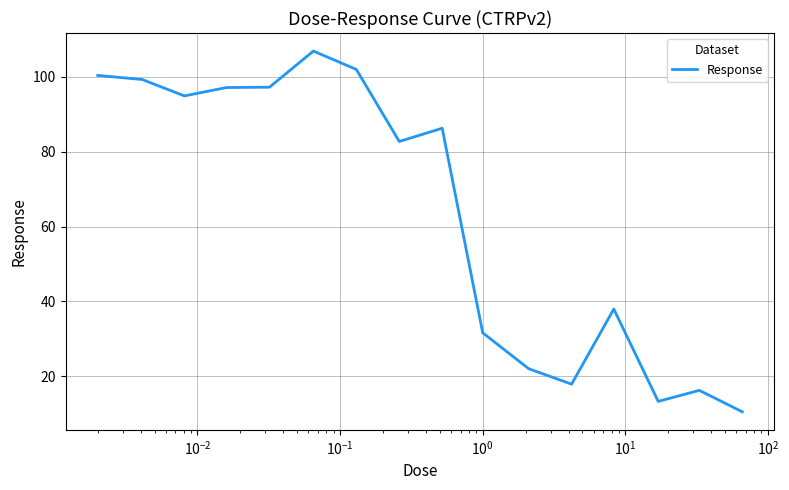

What is the minimum value shown in the chart?

10.6